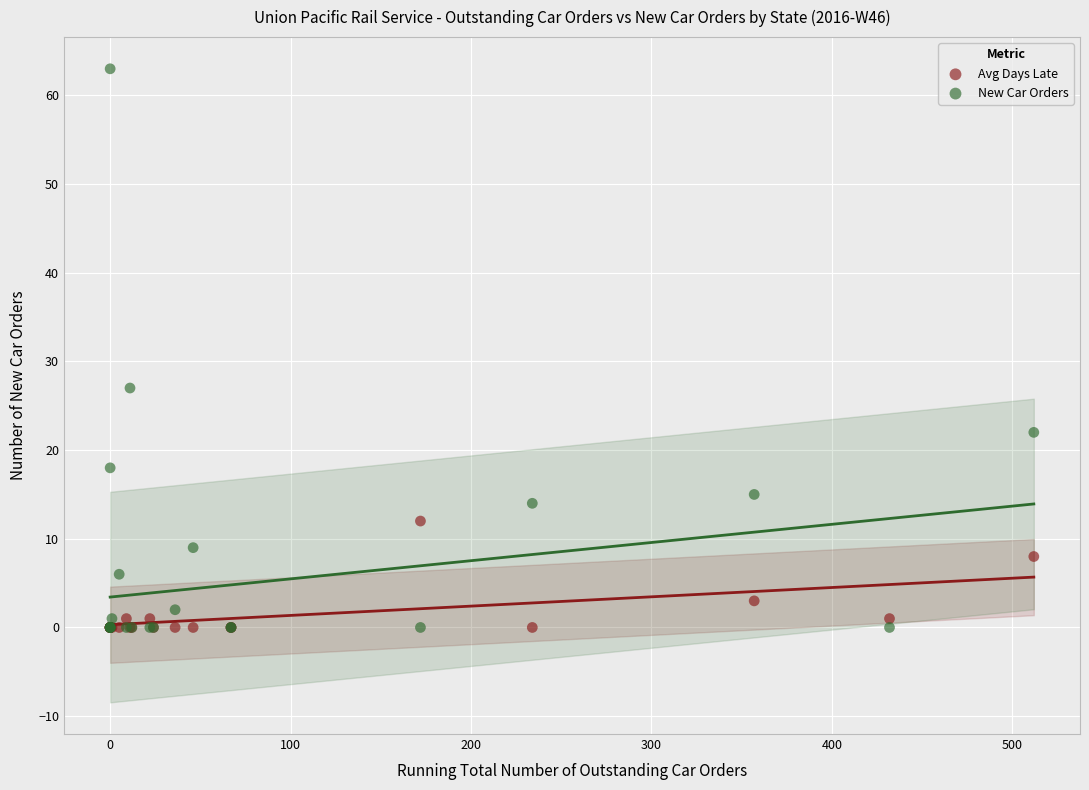

Across all series, what Y value is closest to 31?

27